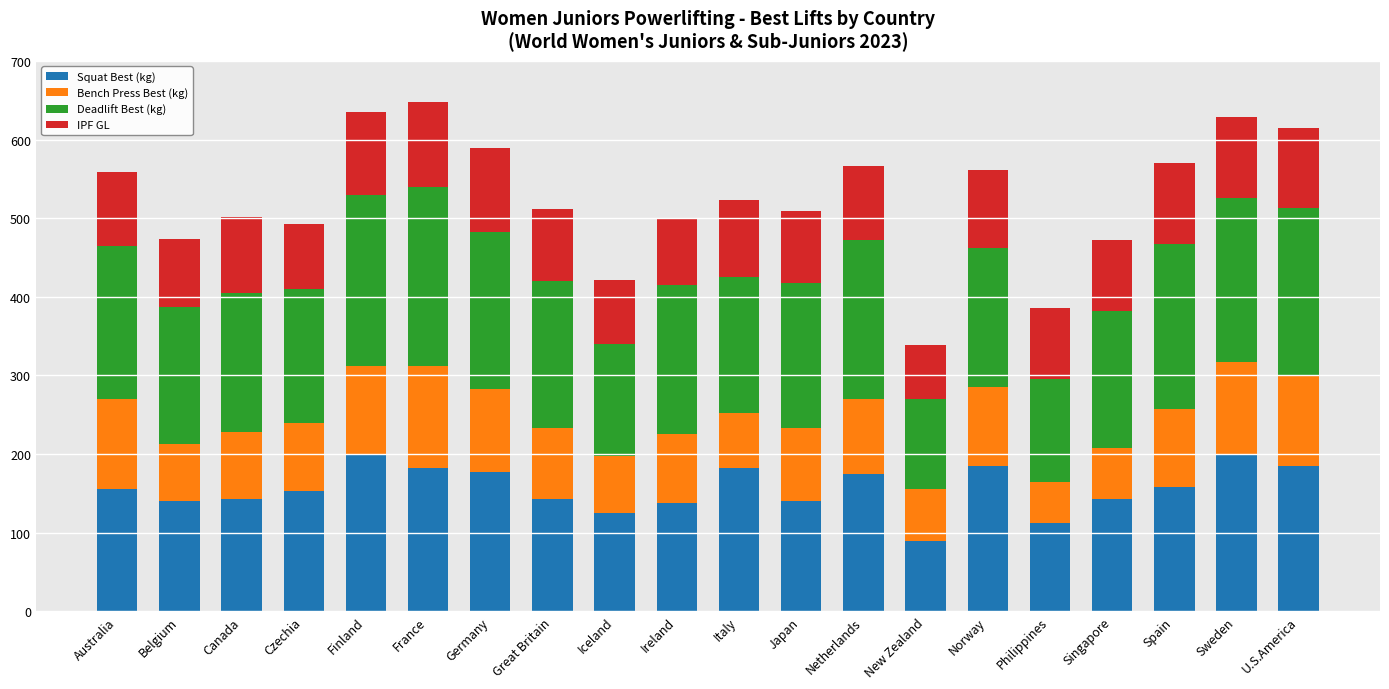

What is the lowest value of the Squat Best (kg) series?

90.0